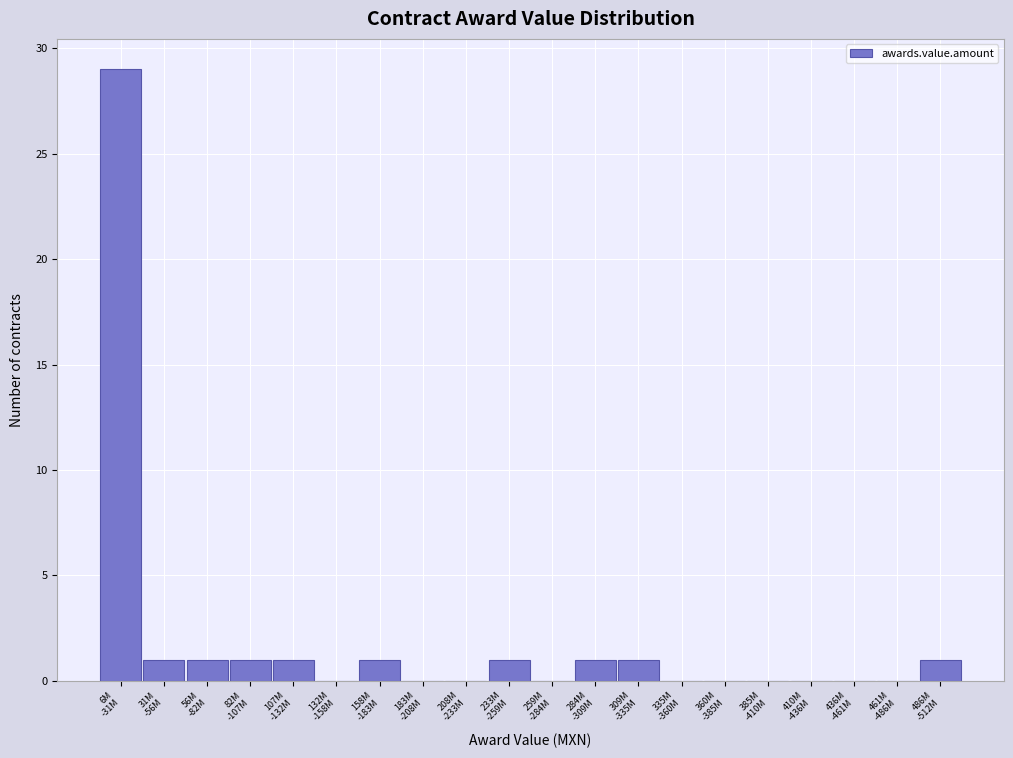

What is the sum of all values?

38